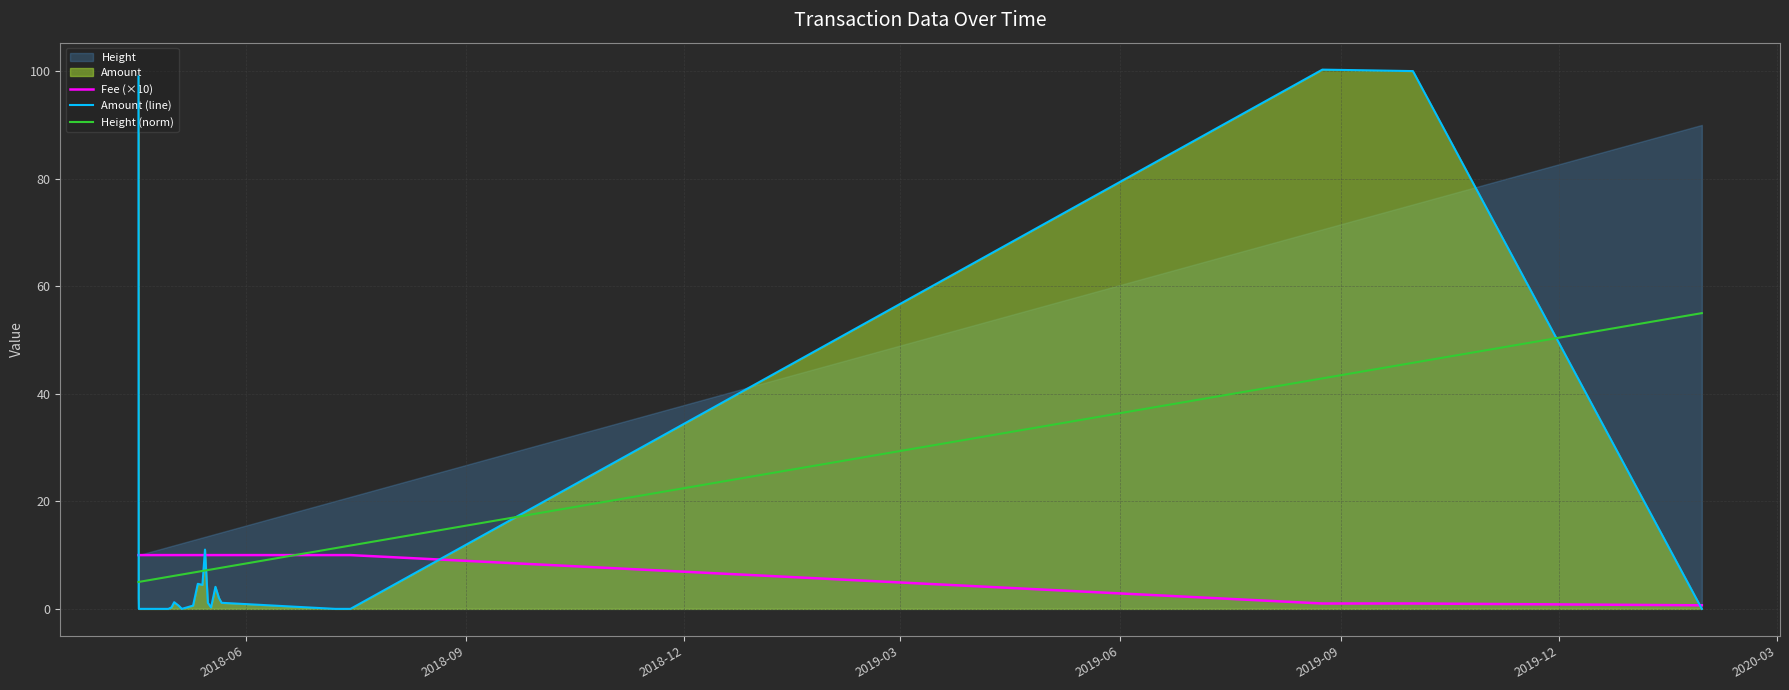

True or false: Amount (line) and Height (norm) intersect in this chart.

True